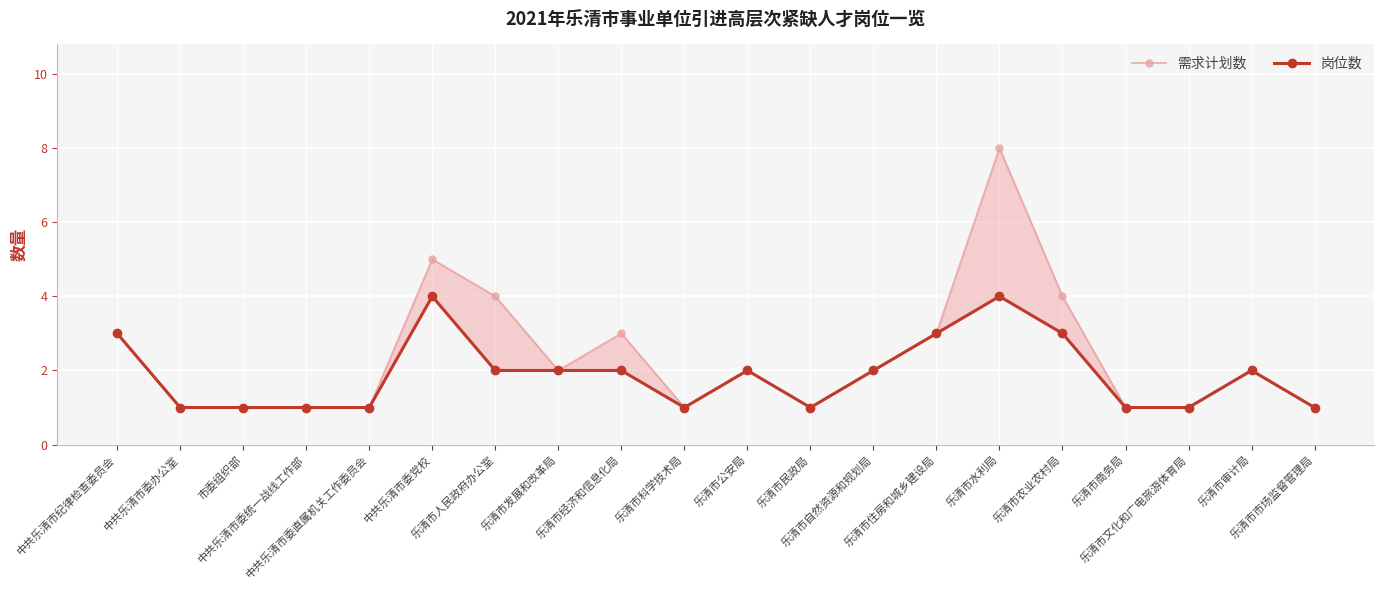

Is this an area chart (filled region under the line)?

No